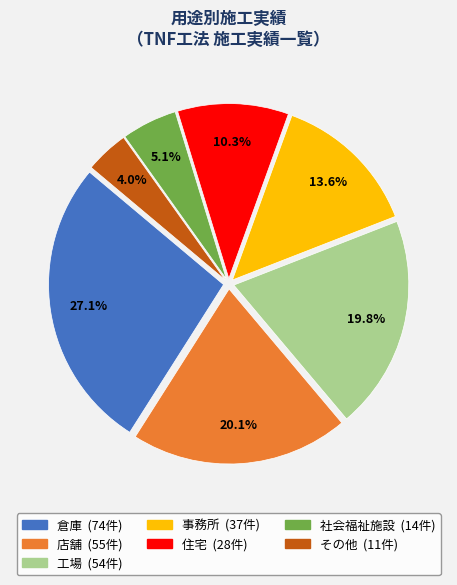

How many segments does this pie chart have?

7